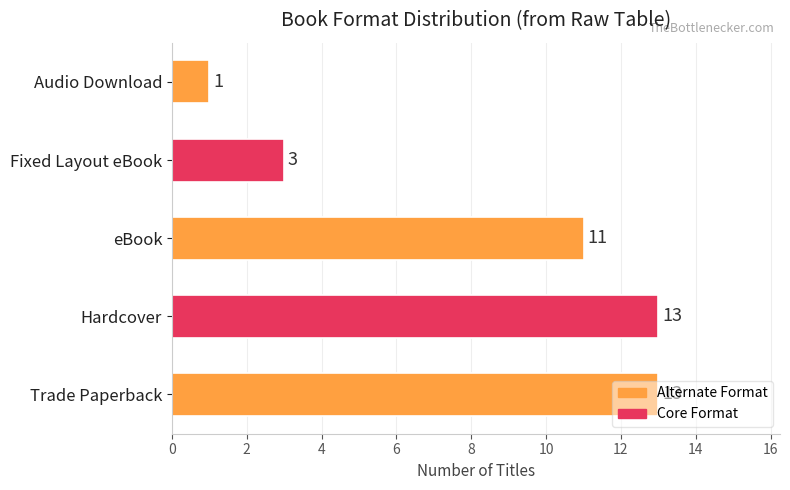

What is the greatest value displayed?

13